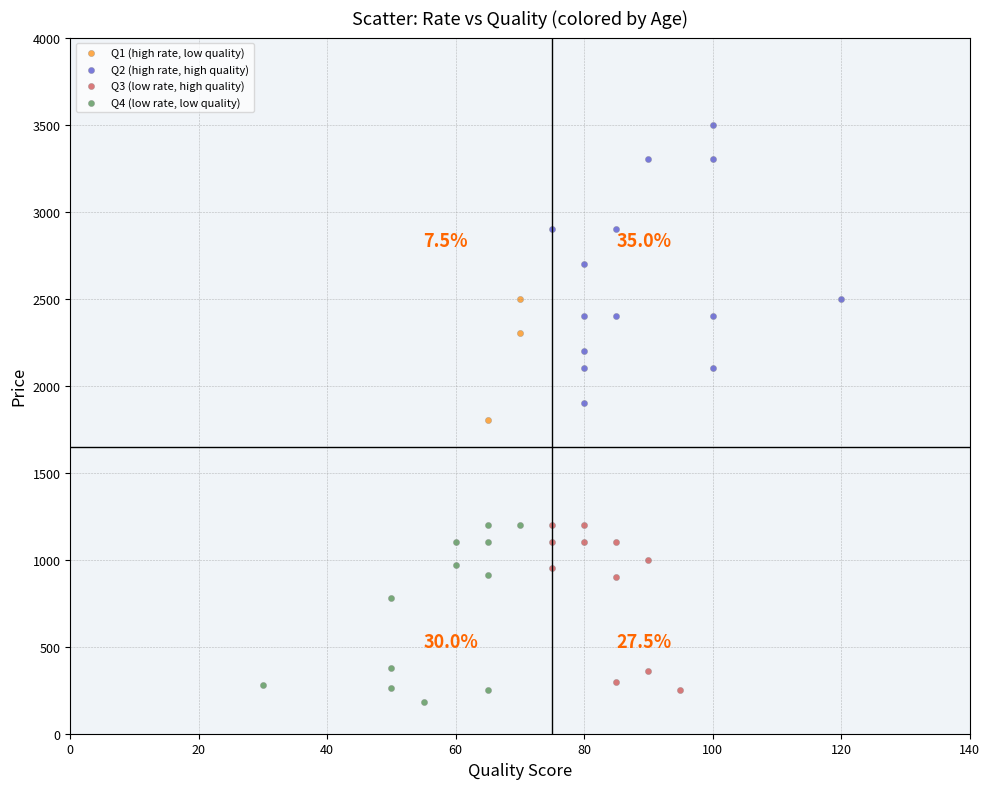

Which series has the widest spread of Y values?

Q2 (high rate, high quality)